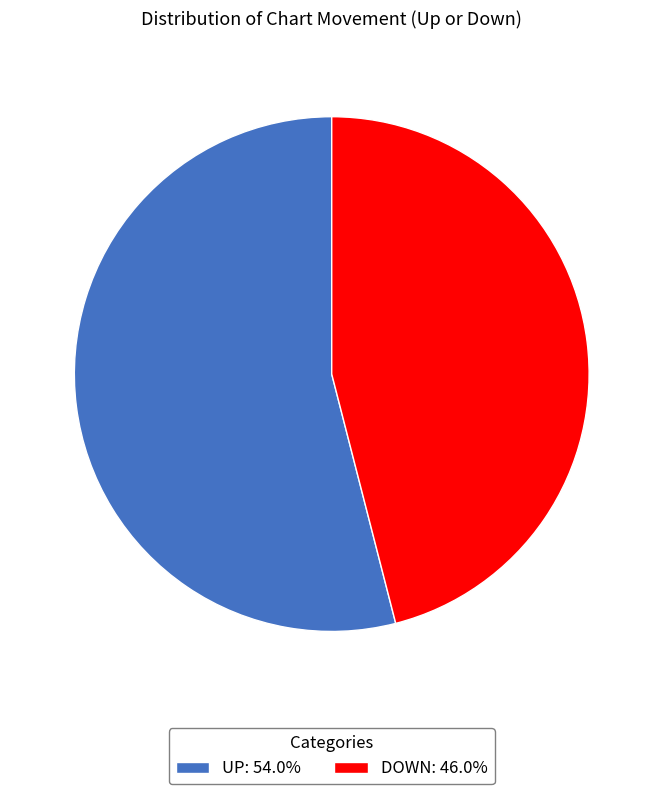

Do DOWN: 46.0% and UP: 54.0% together represent more than half of the pie?

Yes